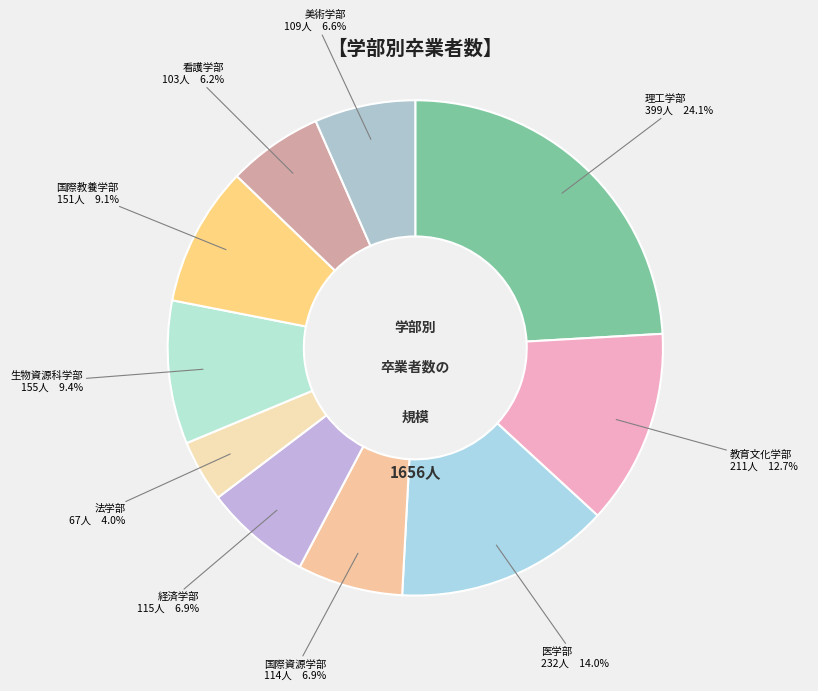

What is the smallest slice in the pie chart?

法学部